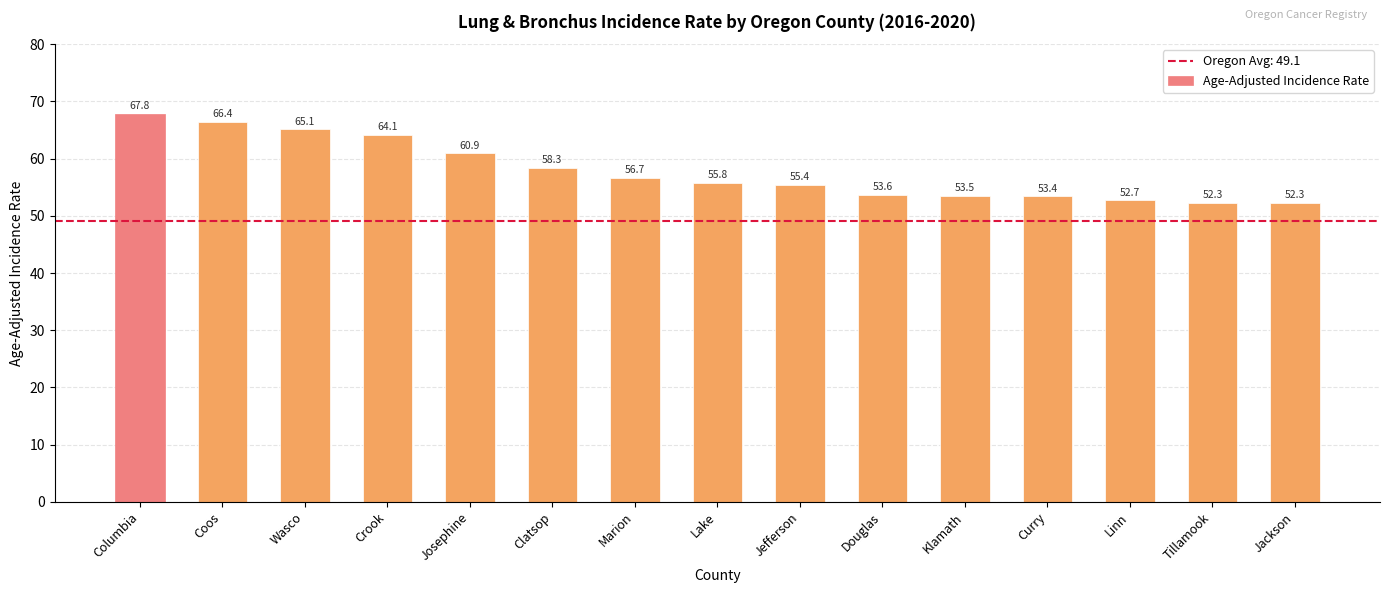

What is the label of the 8th bar from the left?

Lake